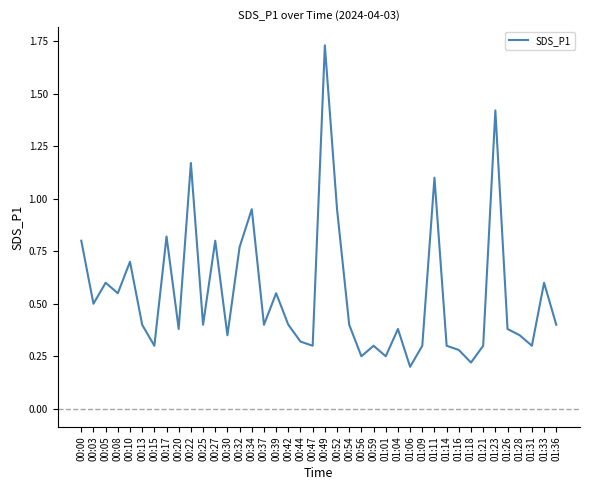

What is the change in value from 00:03 to 00:47?

-0.2